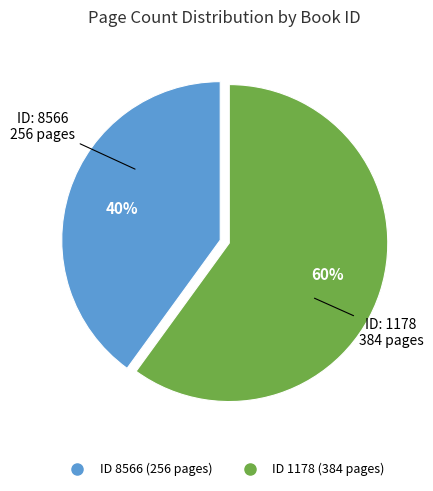

To the nearest percent, what is the average slice percentage?

50%